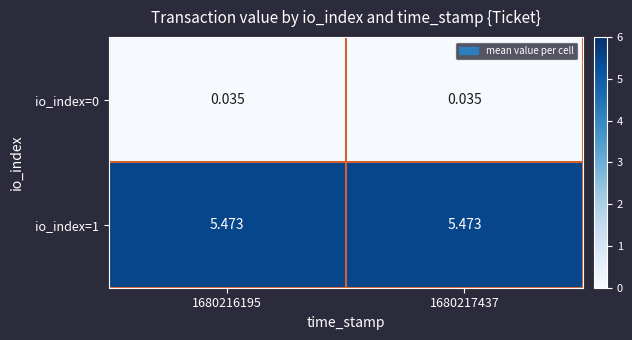

Is the value of io_index=0 at 1680217437 greater than the value of io_index=1 at 1680217437?

No